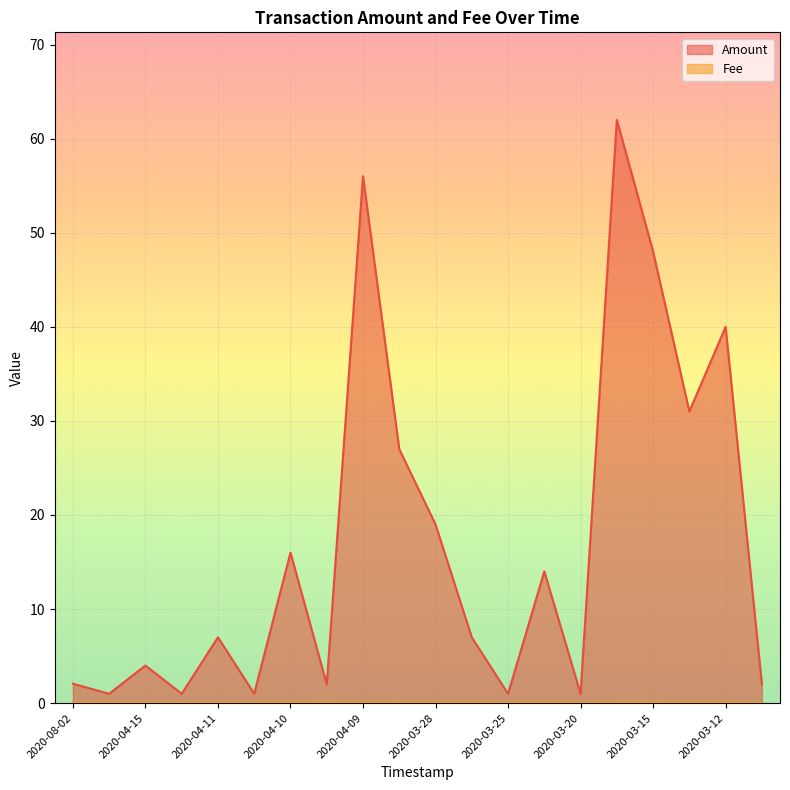

What is the difference between the highest and lowest values at 2020-03-23?

13.9